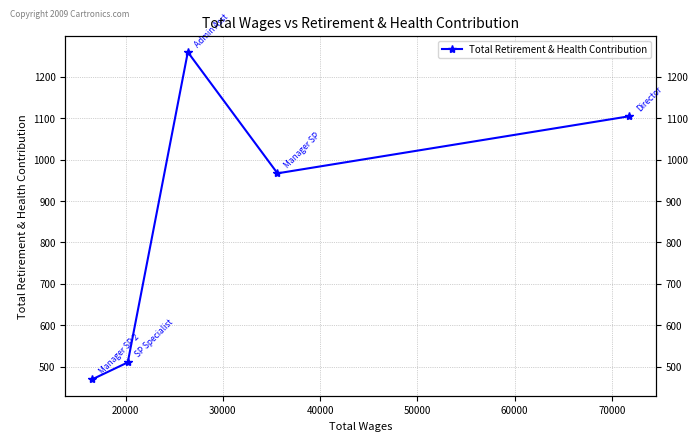

Does the chart have visible grid lines?

Yes